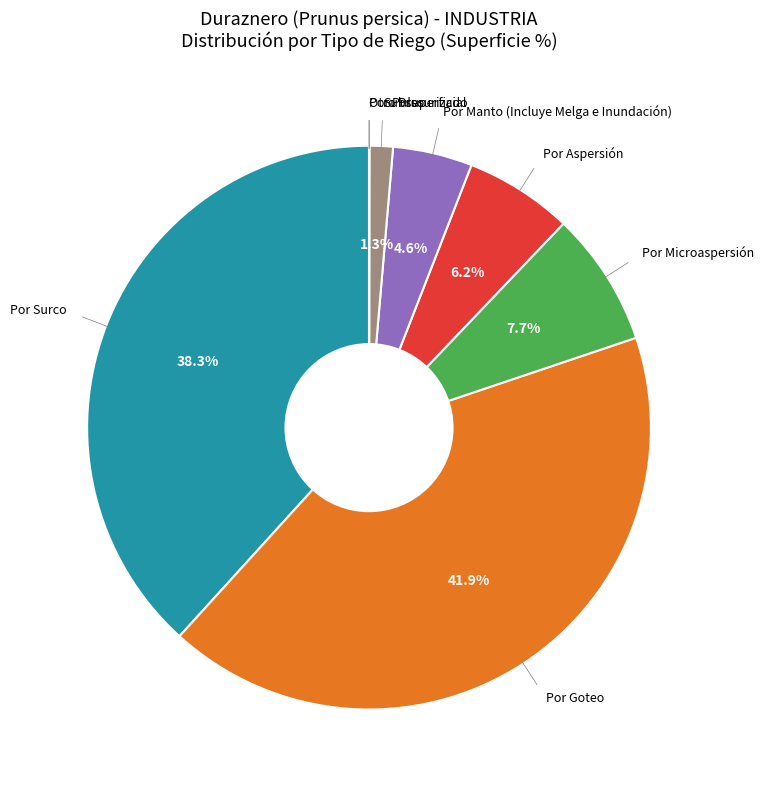

Is there a majority slice in this chart?

No